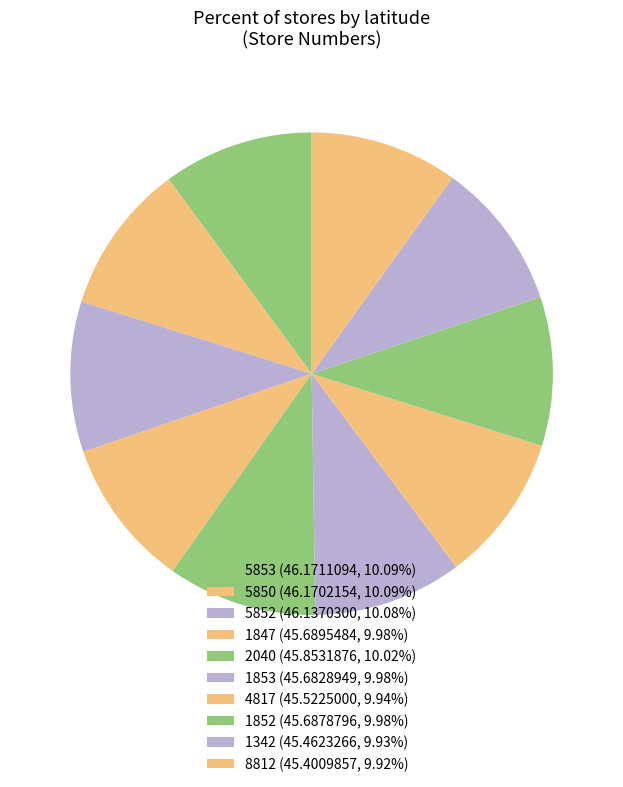

True or false: 5850 accounts for 17% of the total.

False